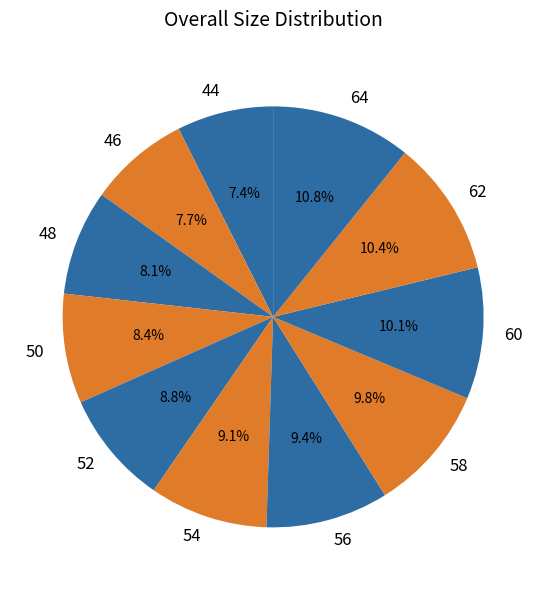

What percentage is NOT represented by 44?

92.6%